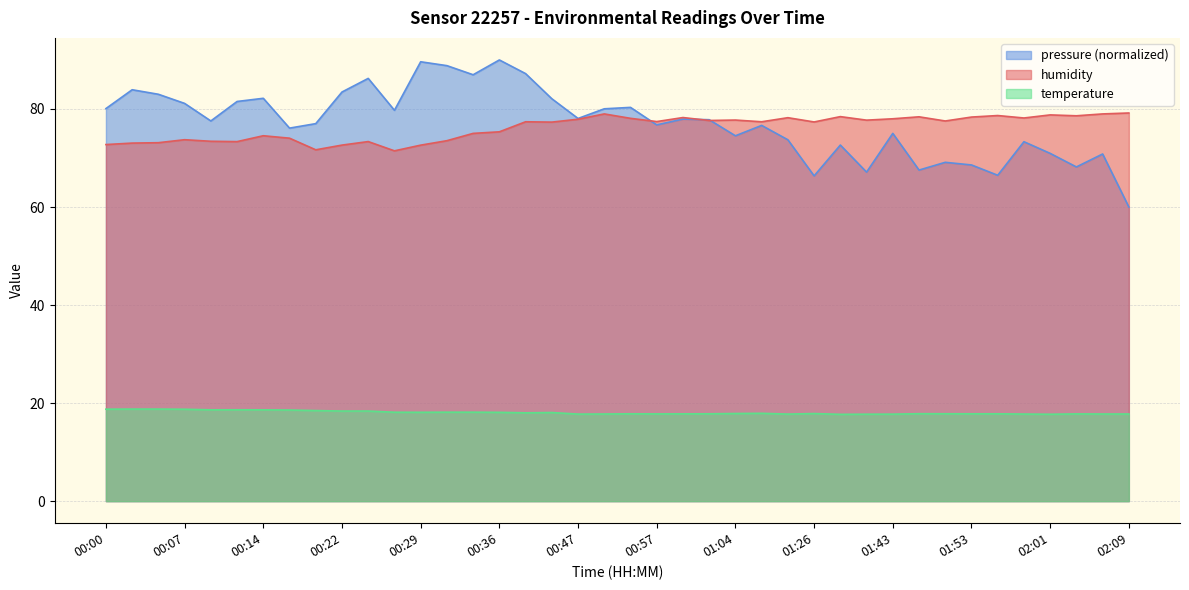

What is the value of the humidity point at the 23rd from the left?

78.2